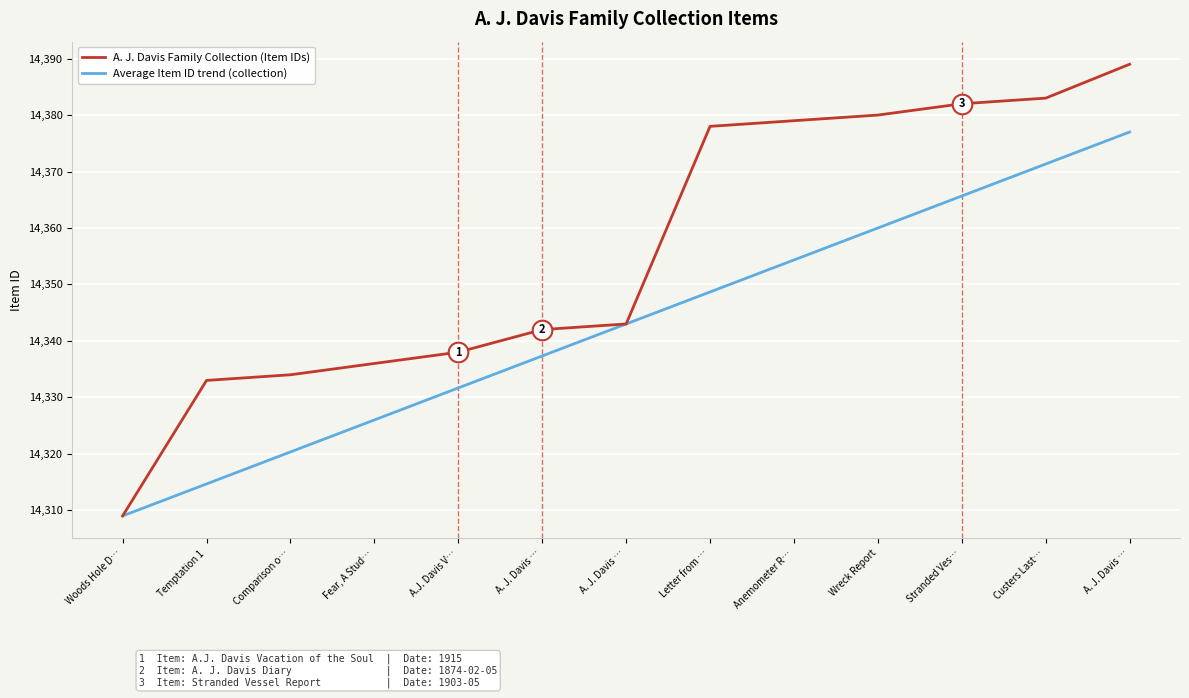

At which category is the sum across all series the highest?

A. J. Davis …